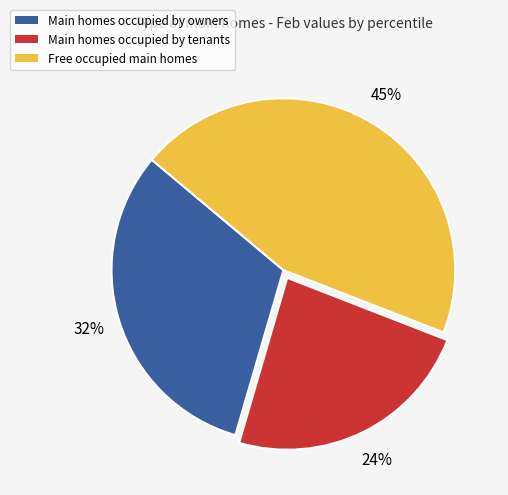

Is the sum of Free occupied main homes and Main homes occupied by tenants greater than half?

Yes